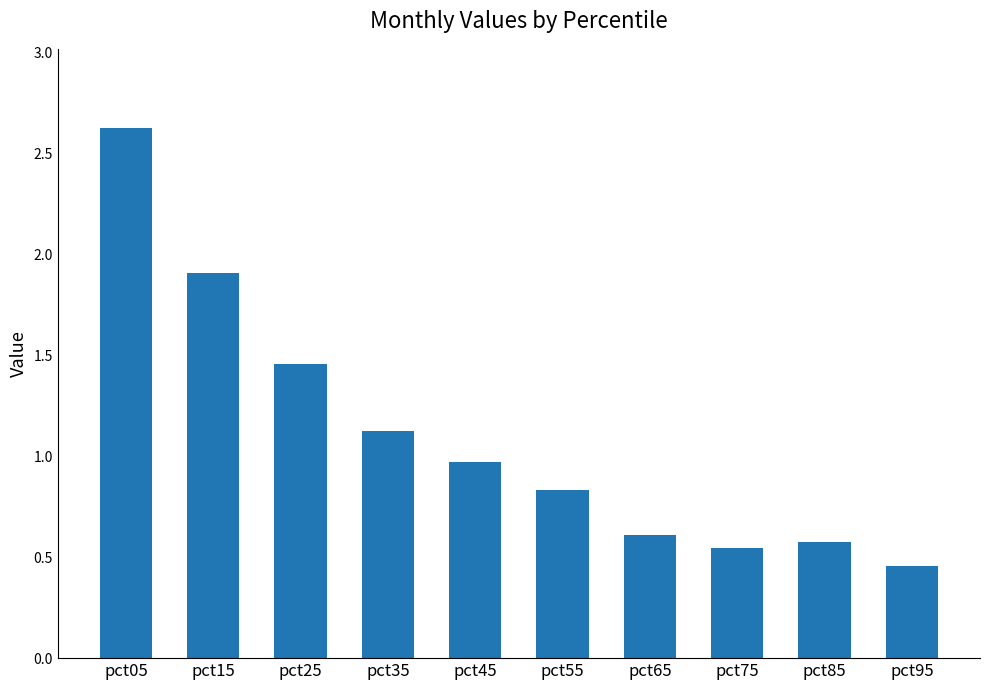

What is the value of the 4th bar from the left?

1.1